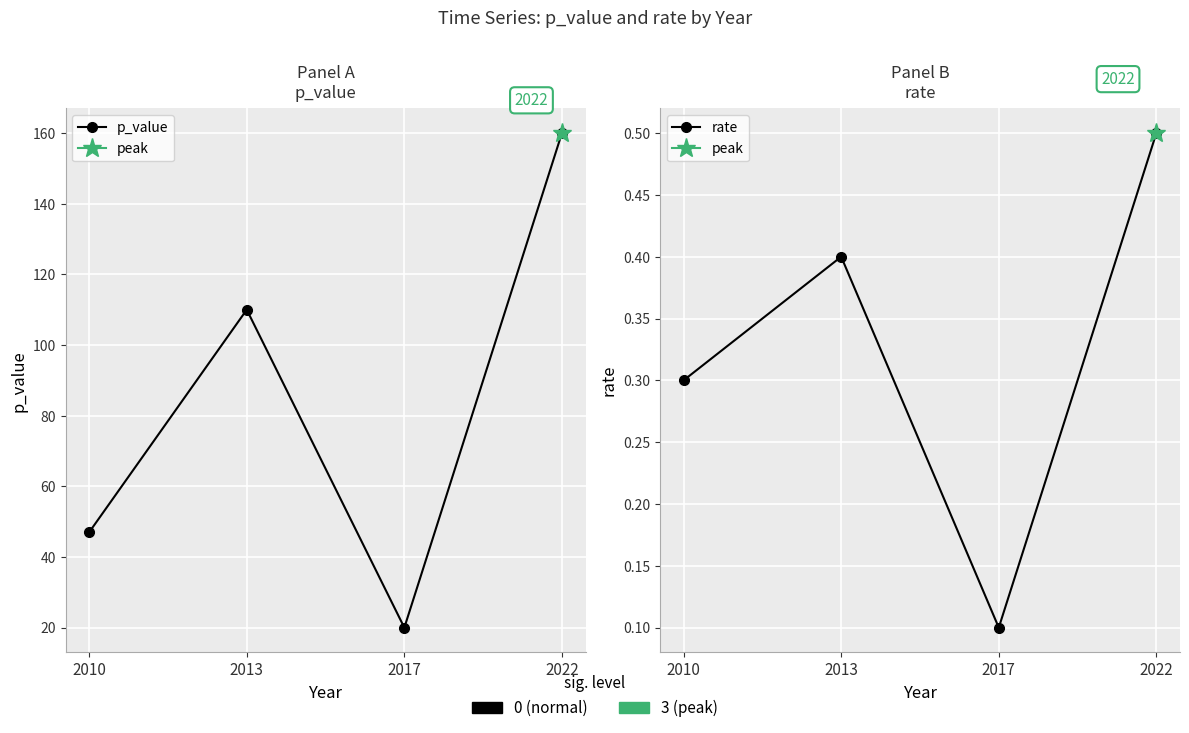

How many rate values are between 0 and 1?

4